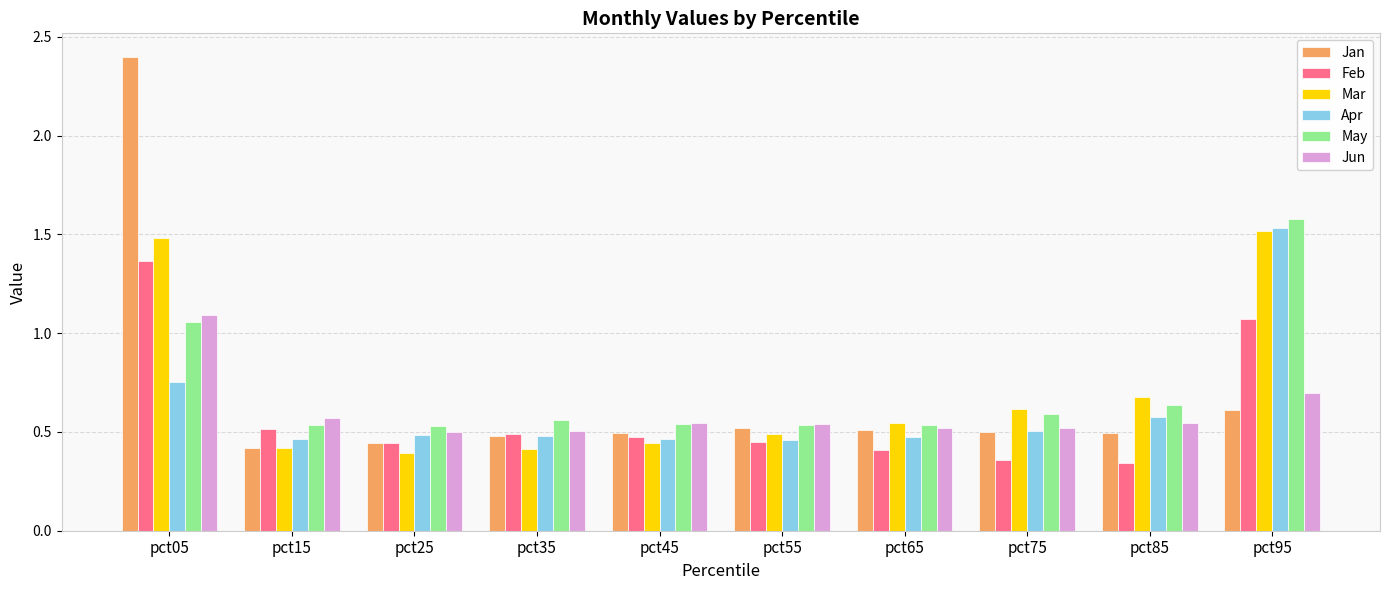

What is the greatest value displayed?

2.4